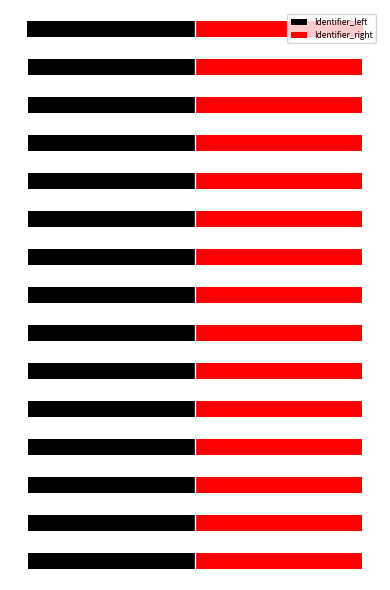

What is the difference between the highest and lowest values at 4?

198.1